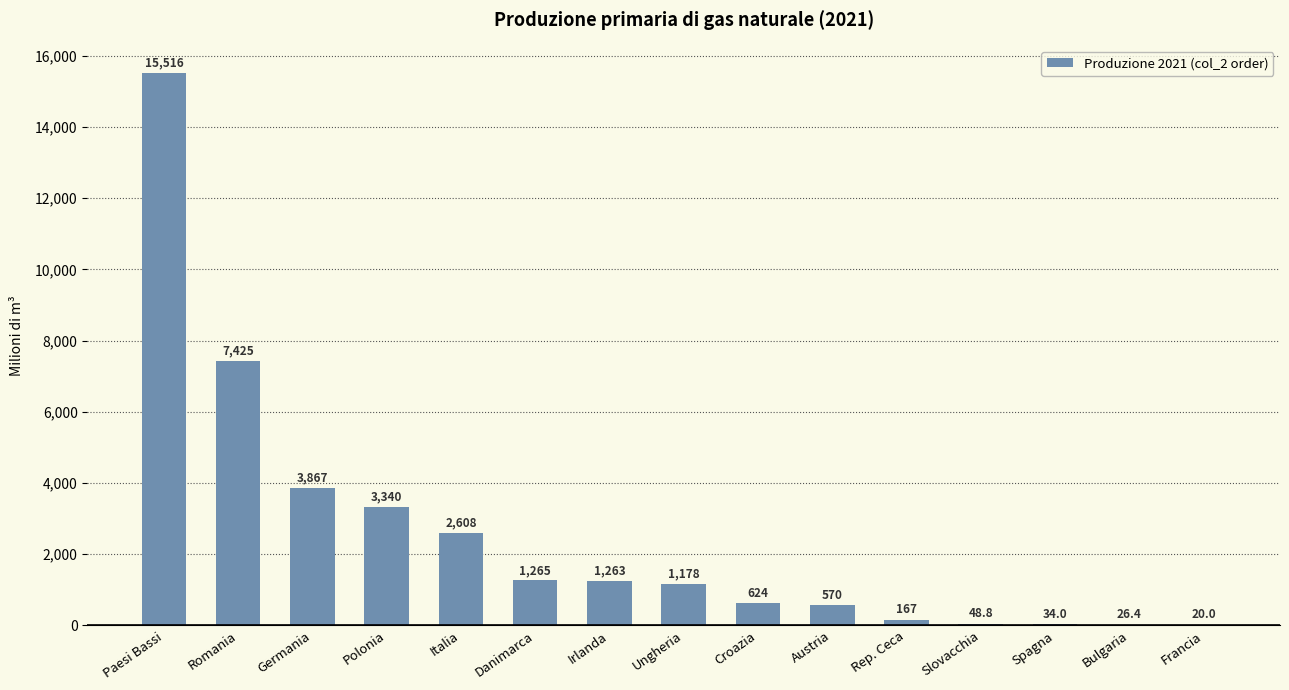

True or false: the data shows 623.5 at Croazia.

True